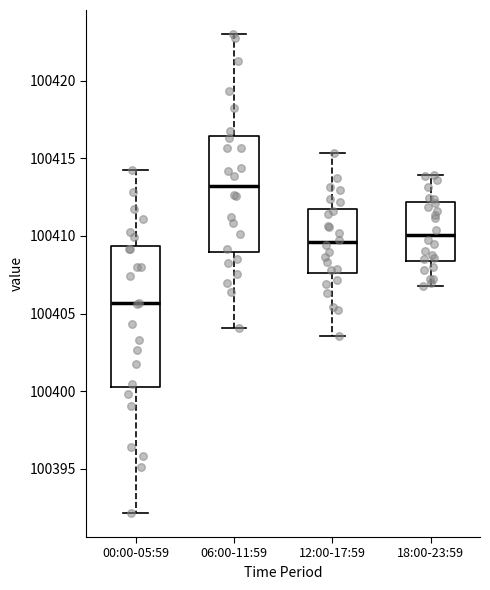

Where does the median line of the box for 12:00-17:59 sit on the y-axis? The values are not printed on the chart, so give them approximately, as read against the axis.

100409.5